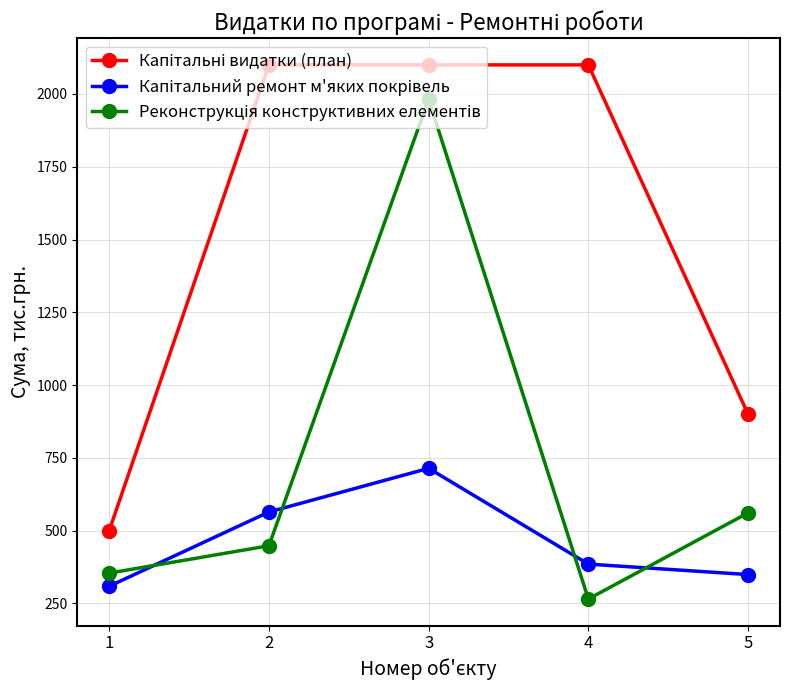

What is the spread (max minus min) of values at 3?

1386